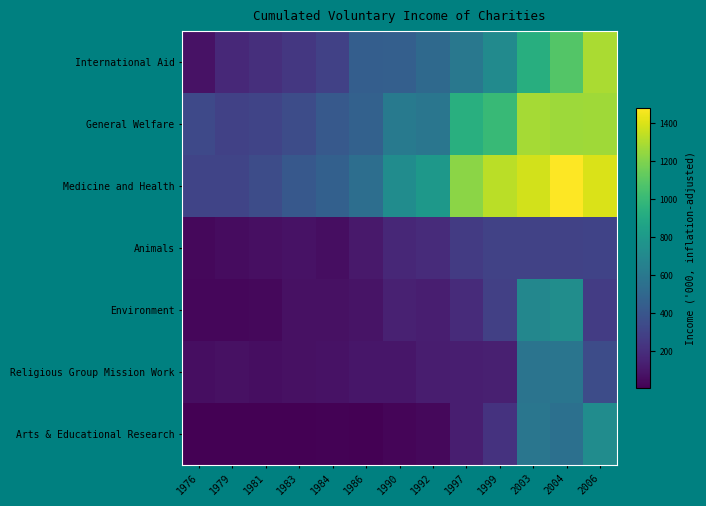

Reading left to right, extract all data points from this chart.

International Aid: 1976=76.9	1979=178.7	1981=203.1	1983=243.9	1984=290.4	1986=447.7	1990=450.4	1992=510.8	1997=593.8	1999=709.4	2003=933.2	2004=1086.6	2006=1295.3
General Welfare: 1976=331.1	1979=288.8	1981=310.1	1983=350.6	1984=419.8	1986=462.1	1990=609.3	1992=585.4	1997=937.1	1999=1001.6	2003=1284.2	2004=1263.6	2006=1269.2
Medicine and Health: 1976=310.4	1979=310.6	1981=347.9	1983=412.9	1984=458.1	1986=536.8	1990=721.9	1992=790.4	1997=1225.0	1999=1326.3	2003=1379.9	2004=1480.5	2006=1395.4
Animals: 1976=35.5	1979=56.1	1981=64.5	1983=77.6	1984=62.0	1986=105.9	1990=172.8	1992=190.2	1997=261.1	1999=294.7	2003=297.3	2004=299.7	2006=302.4
Environment: 1976=32.5	1979=33.2	1981=39.4	1983=72.0	1984=70.0	1986=81.8	1990=141.9	1992=130.5	1997=189.6	1999=284.8	2003=686.0	2004=730.3	2006=269.1
Religious Group Mission Work: 1976=59.1	1979=72.7	1981=63.0	1983=69.3	1984=75.2	1986=93.9	1990=95.6	1992=123.0	1997=128.8	1999=134.9	2003=574.3	2004=580.9	2006=348.3
Arts & Educational Research: 1976=5.9	1979=6.2	1981=7.9	1983=9.7	1984=14.5	1986=7.2	1990=24.7	1992=37.3	1997=128.8	1999=219.8	2003=582.3	2004=549.9	2006=720.6